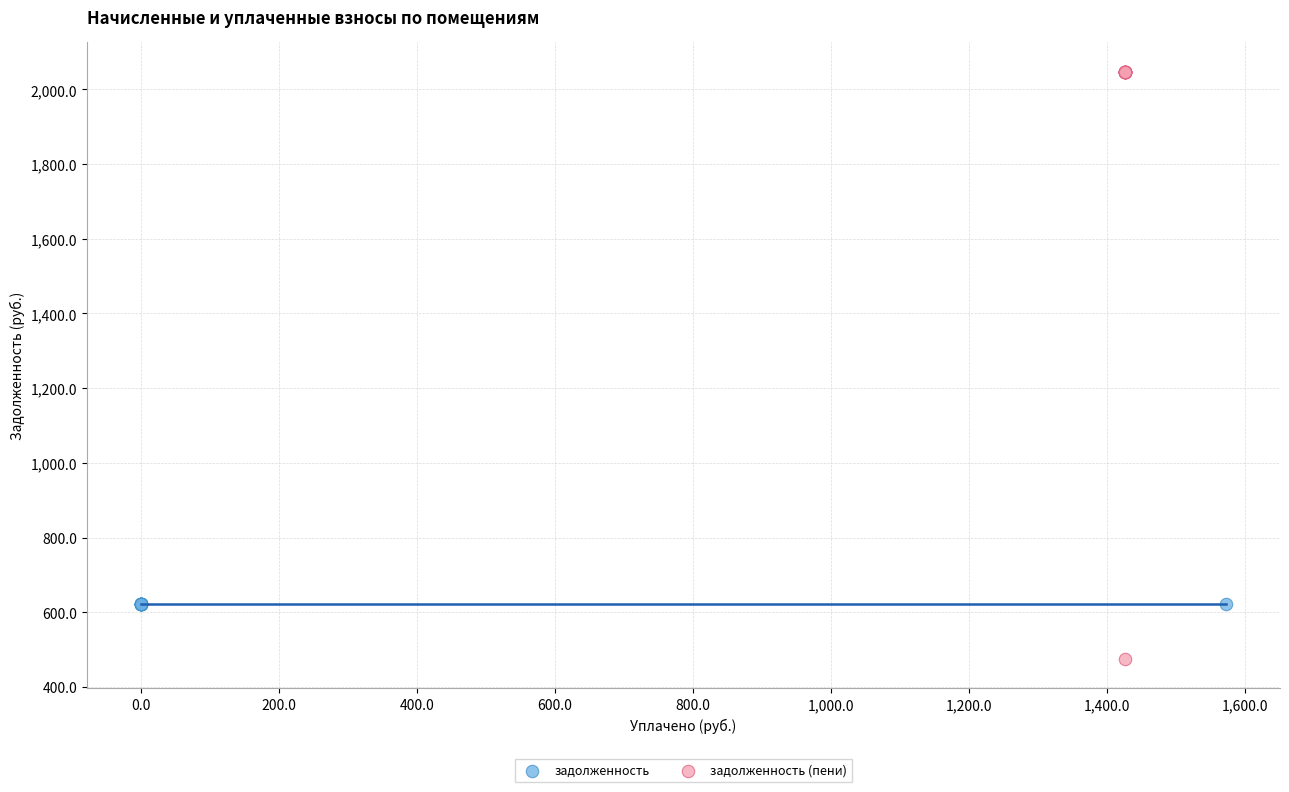

Which series reaches the minimum Y coordinate?

задолженность (пени)